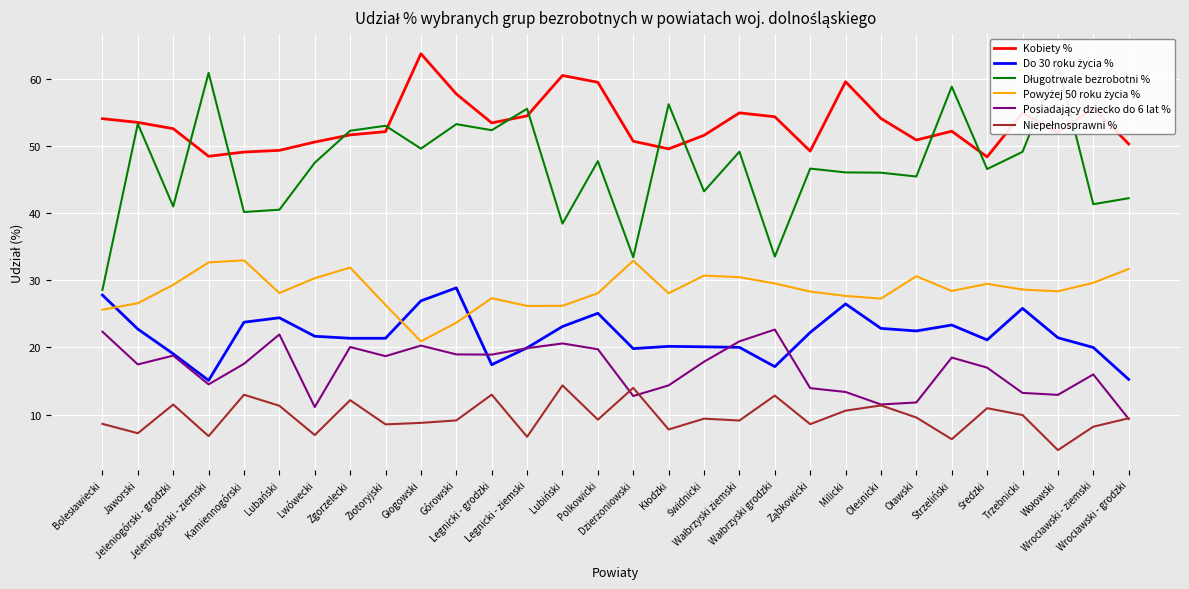

Reading left to right, transcribe all the data shown in this chart.

Kobiety %: 54.0	53.5	52.5	48.4	49.1	49.3	50.5	51.6	52.1	63.7	57.7	53.4	54.4	60.5	59.4	50.7	49.5	51.5	54.9	54.3	49.2	59.5	54.0	50.9	52.2	48.3	54.9	51.9	55.6	50.3
Do 30 roku życia %: 27.8	22.7	19.0	15.1	23.7	24.4	21.6	21.4	21.4	26.9	28.9	17.4	19.9	23.1	25.1	19.8	20.1	20.1	20.0	17.1	22.2	26.5	22.8	22.4	23.3	21.1	25.8	21.4	20.0	15.2
Długotrwale bezrobotni %: 28.5	53.3	41.0	60.8	40.1	40.5	47.5	52.2	53.0	49.6	53.2	52.3	55.5	38.4	47.7	33.4	56.2	43.2	49.1	33.5	46.6	46.0	46.0	45.4	58.8	46.5	49.1	62.1	41.3	42.2
Powyżej 50 roku życia %: 25.6	26.6	29.3	32.6	33.0	28.1	30.3	31.9	26.3	20.9	23.7	27.3	26.2	26.2	28.1	32.9	28.0	30.7	30.4	29.5	28.3	27.6	27.2	30.6	28.4	29.4	28.6	28.3	29.6	31.7
Posiadający dziecko do 6 lat %: 22.3	17.5	18.8	14.5	17.6	21.9	11.1	20.1	18.7	20.3	18.9	18.9	19.9	20.6	19.7	12.8	14.3	17.9	20.9	22.6	13.9	13.4	11.5	11.8	18.5	17.0	13.2	12.9	16.0	9.3
Niepełnosprawni %: 8.6	7.2	11.5	6.8	12.9	11.3	7.0	12.1	8.5	8.8	9.1	13.0	6.7	14.3	9.2	14.0	7.8	9.4	9.1	12.8	8.6	10.6	11.4	9.6	6.3	10.9	9.9	4.7	8.2	9.4